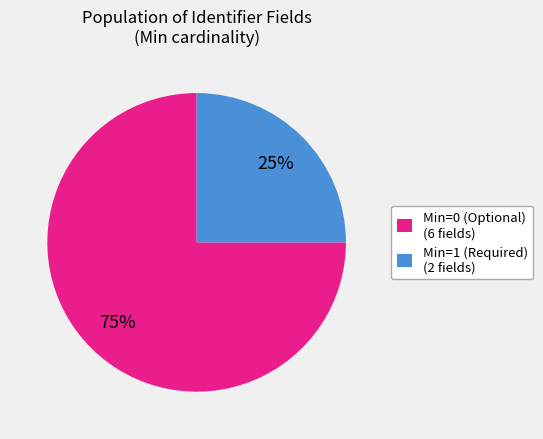

Is there a majority slice in this chart?

Yes